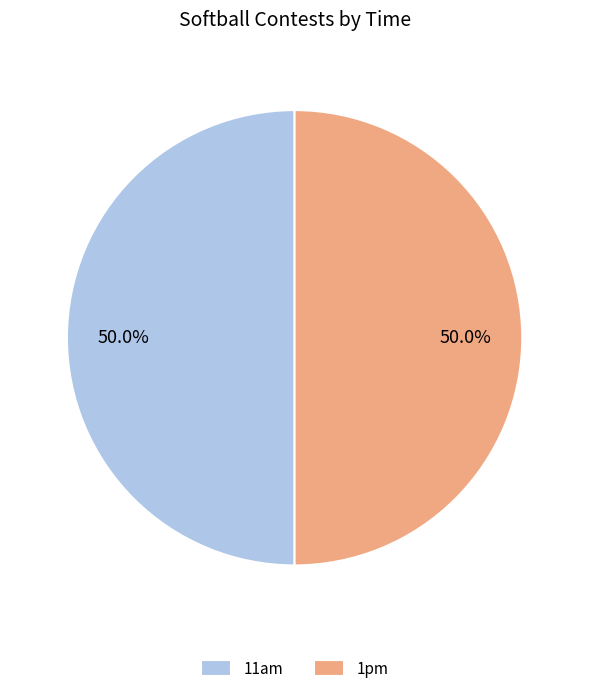

Is the sum of 1pm and 11am greater than half?

Yes